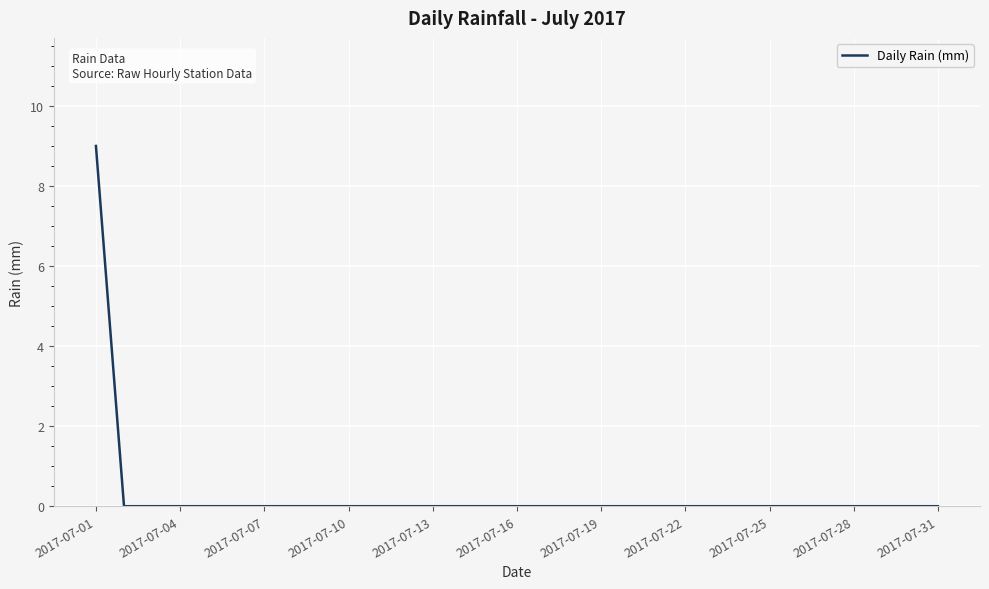

Does the chart have visible grid lines?

Yes